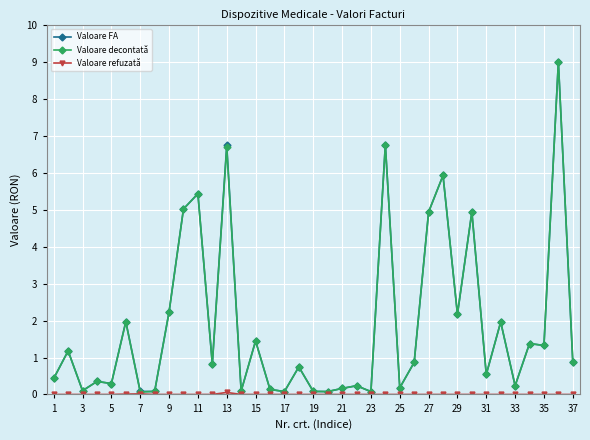

At how many categories does at least one series exceed 1?

16